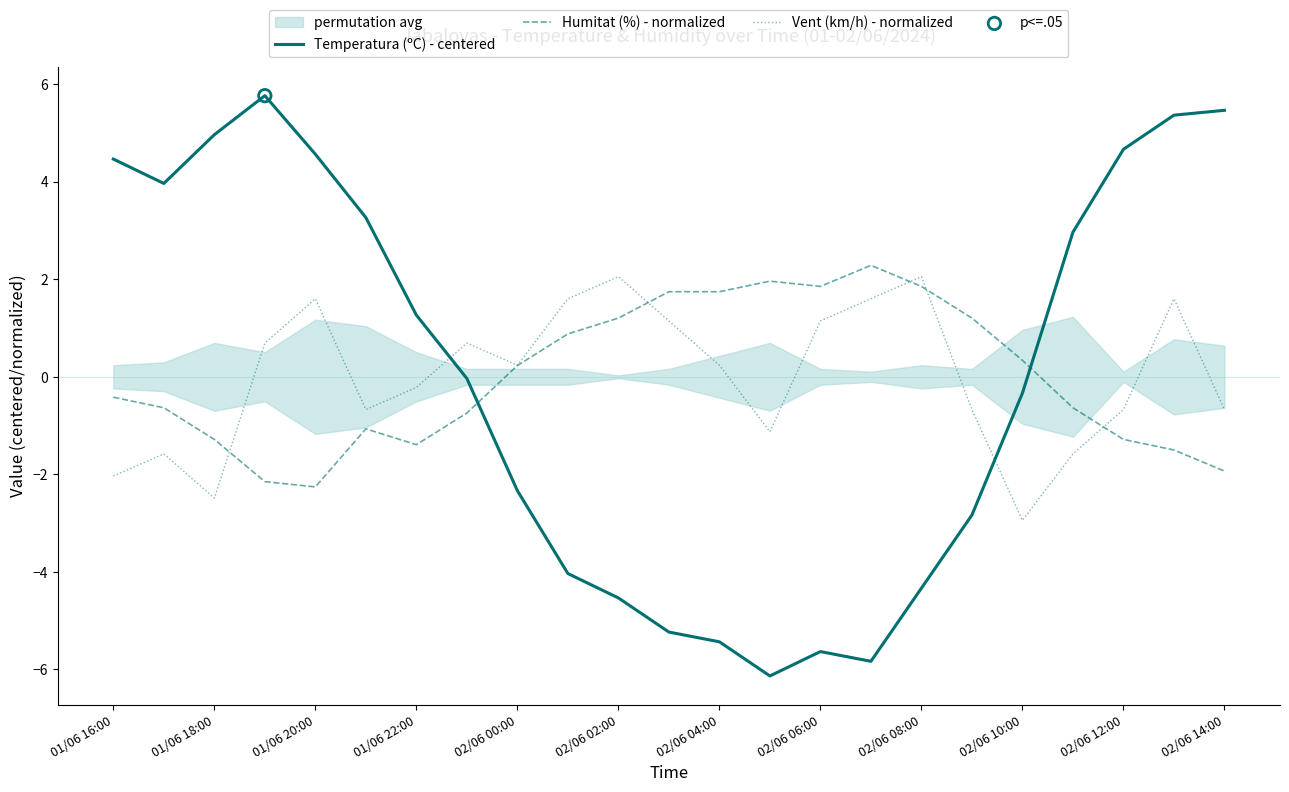

At which category is the sum across all series the highest?

21